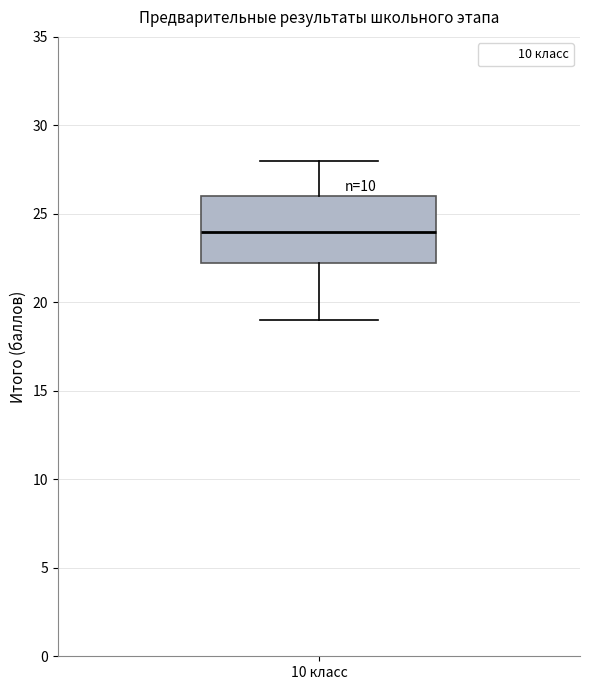

Where is the upper edge of the box for 10 класс on the y-axis? The values are not printed on the chart, so give them approximately, as read against the axis.

26.0